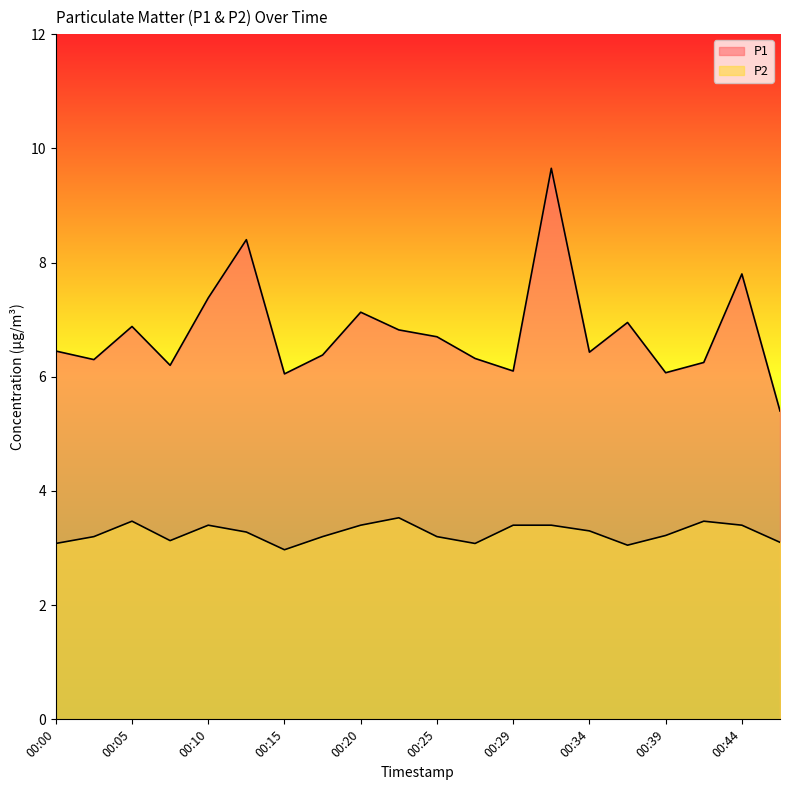

Which series changed the most between 00:00 and 00:05?

P1